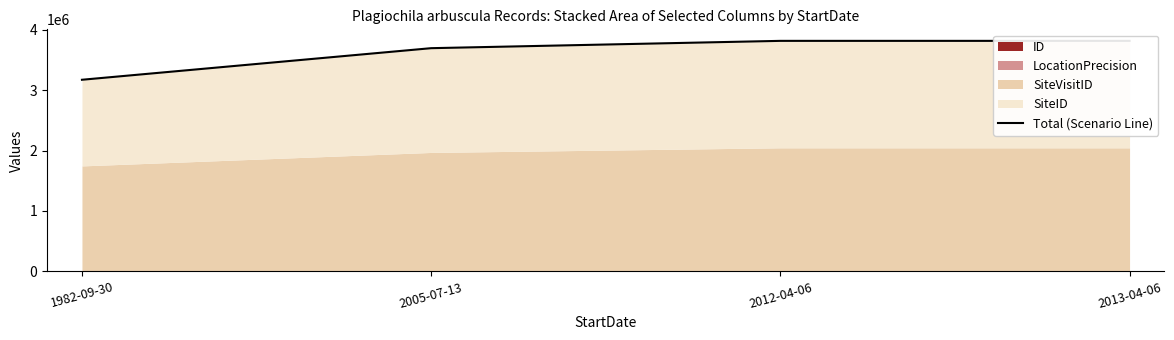

Where is the data nearest to the value 3492647?

2005-07-13